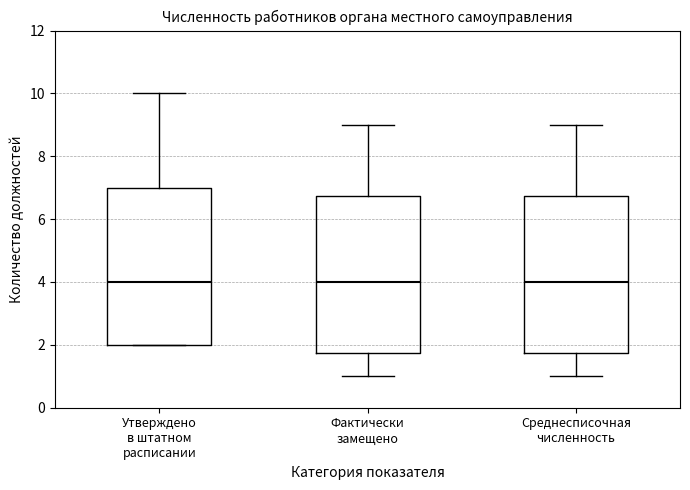

Where does the upper whisker of the box for Фактически замещено end on the y-axis? The values are not printed on the chart, so give them approximately, as read against the axis.

9.0